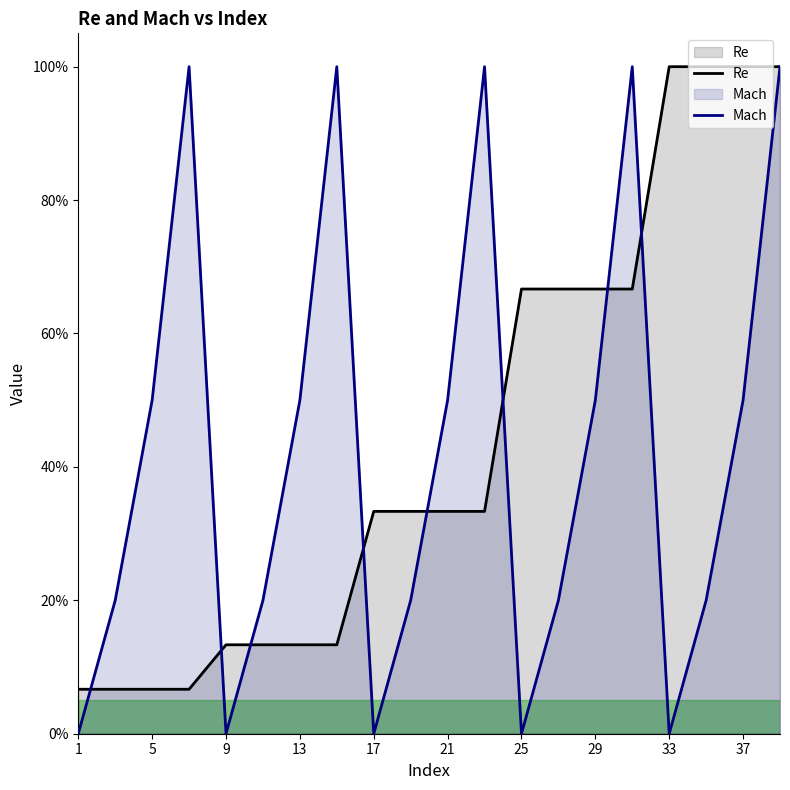

At which label does Re reach its minimum?

1